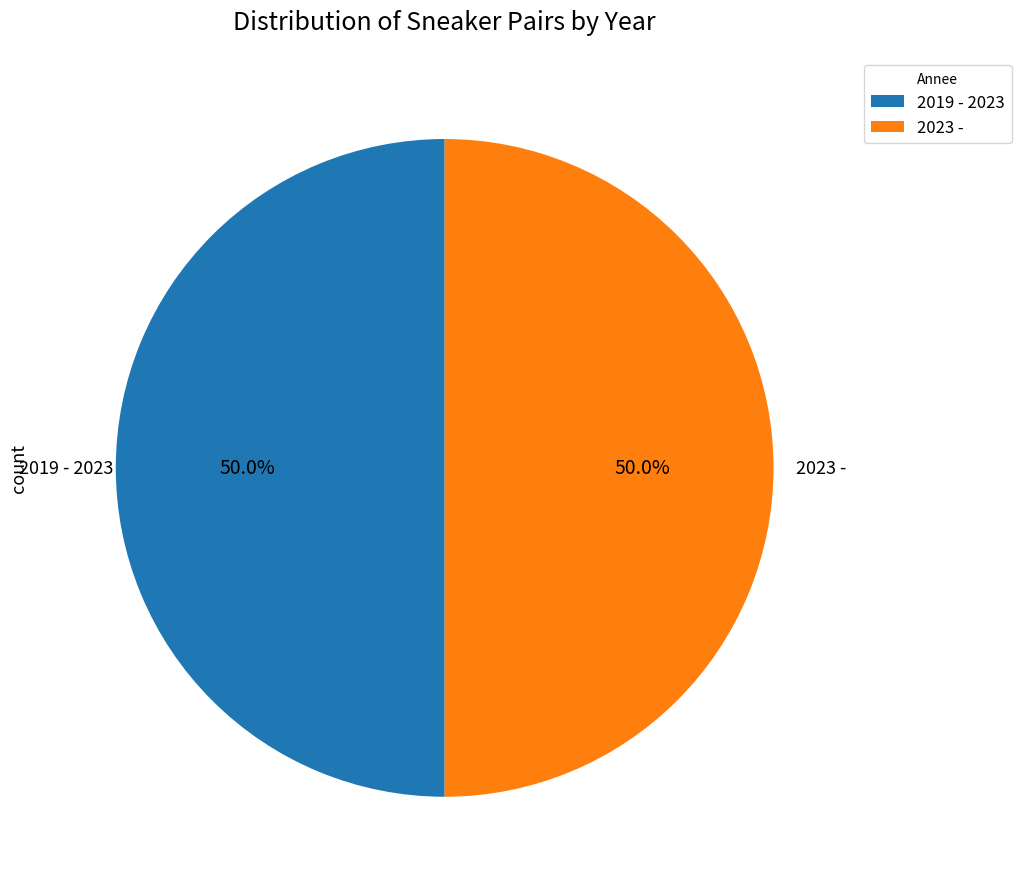

How many slices are in this pie chart?

2